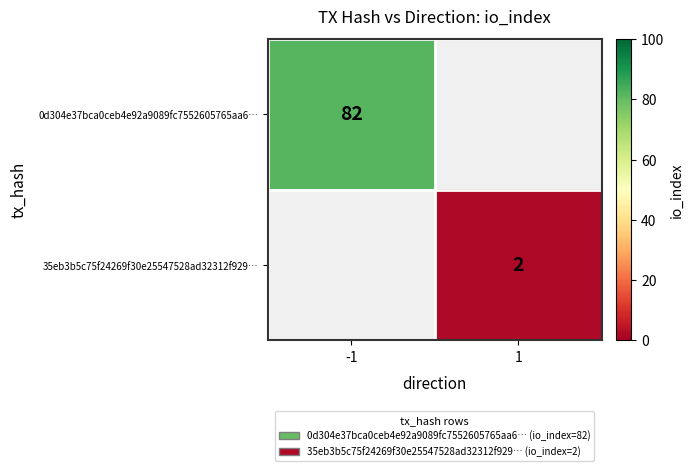

Is it true that 35eb3b5c75f24269f30e25547528ad32312f929… equals 2 at 1?

True